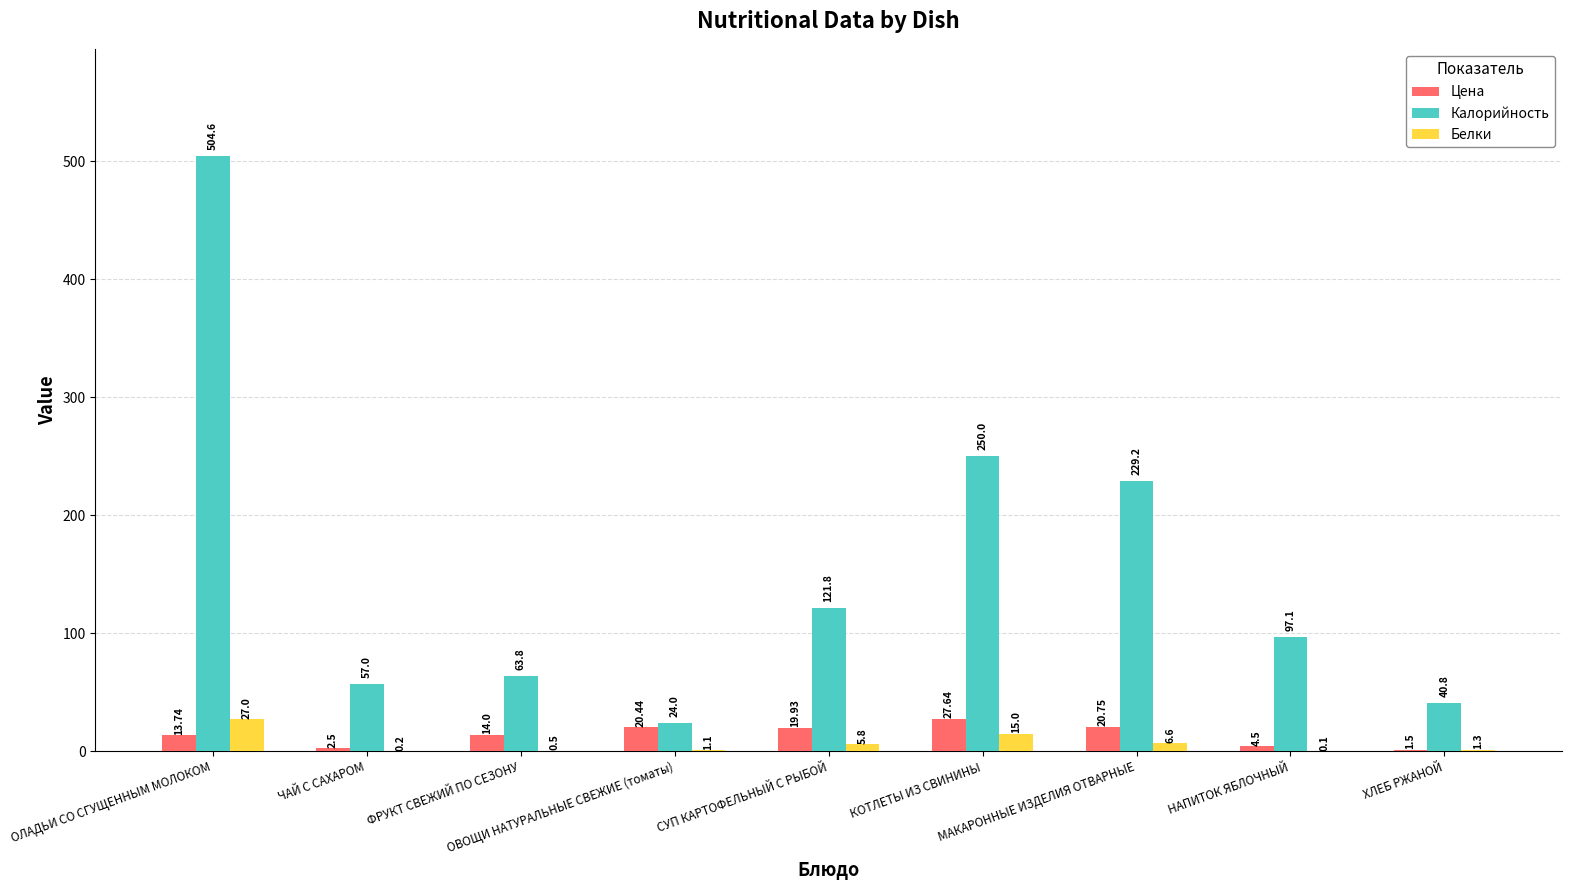

What is the label of the 9th bar from the left?

ХЛЕБ РЖАНОЙ